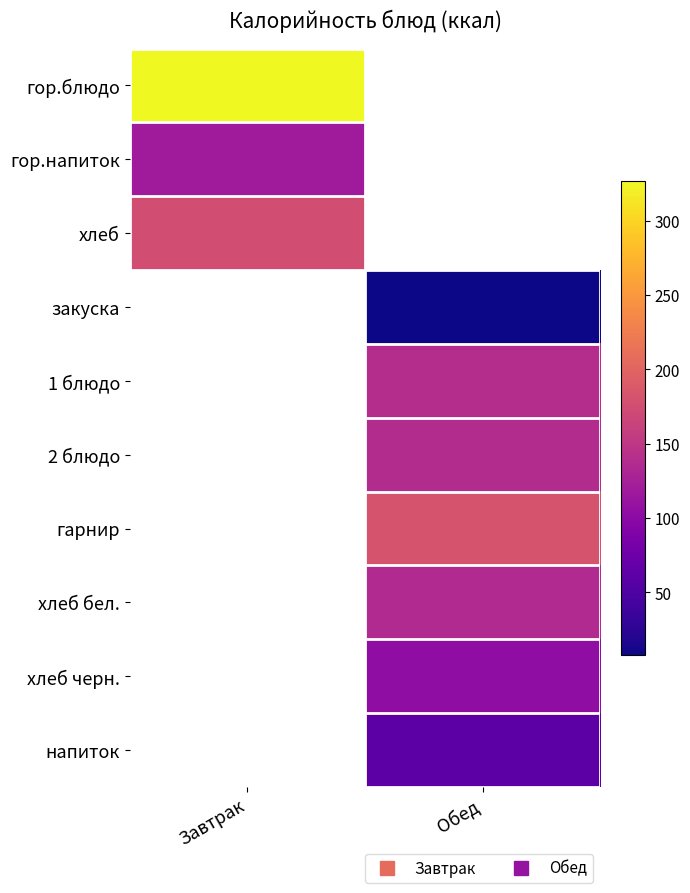

Between Завтрак and Обед, which is larger?

Обед